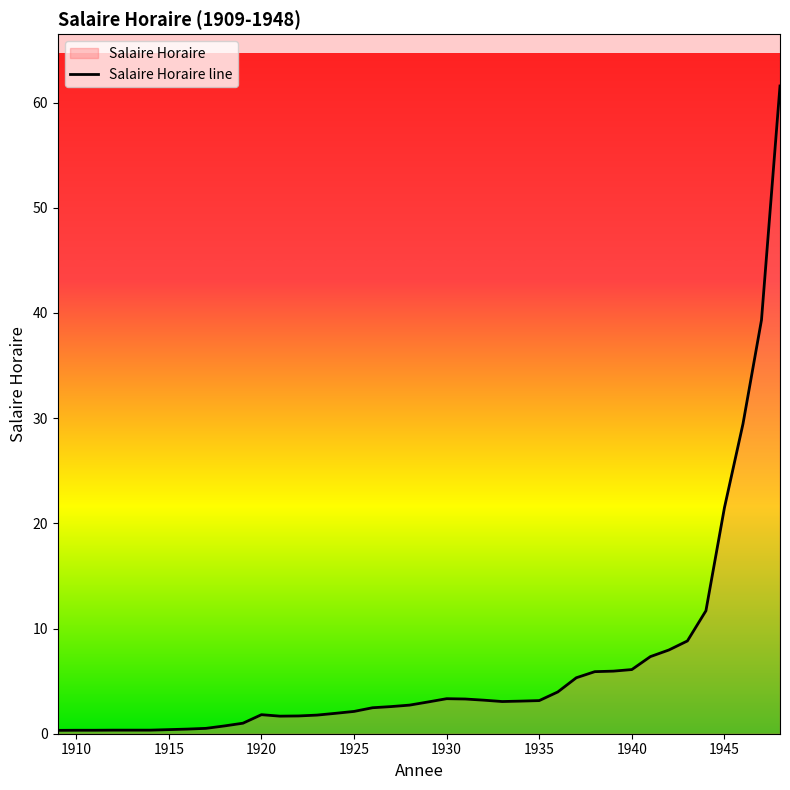

What is the difference between the maximum and minimum values?

61.3